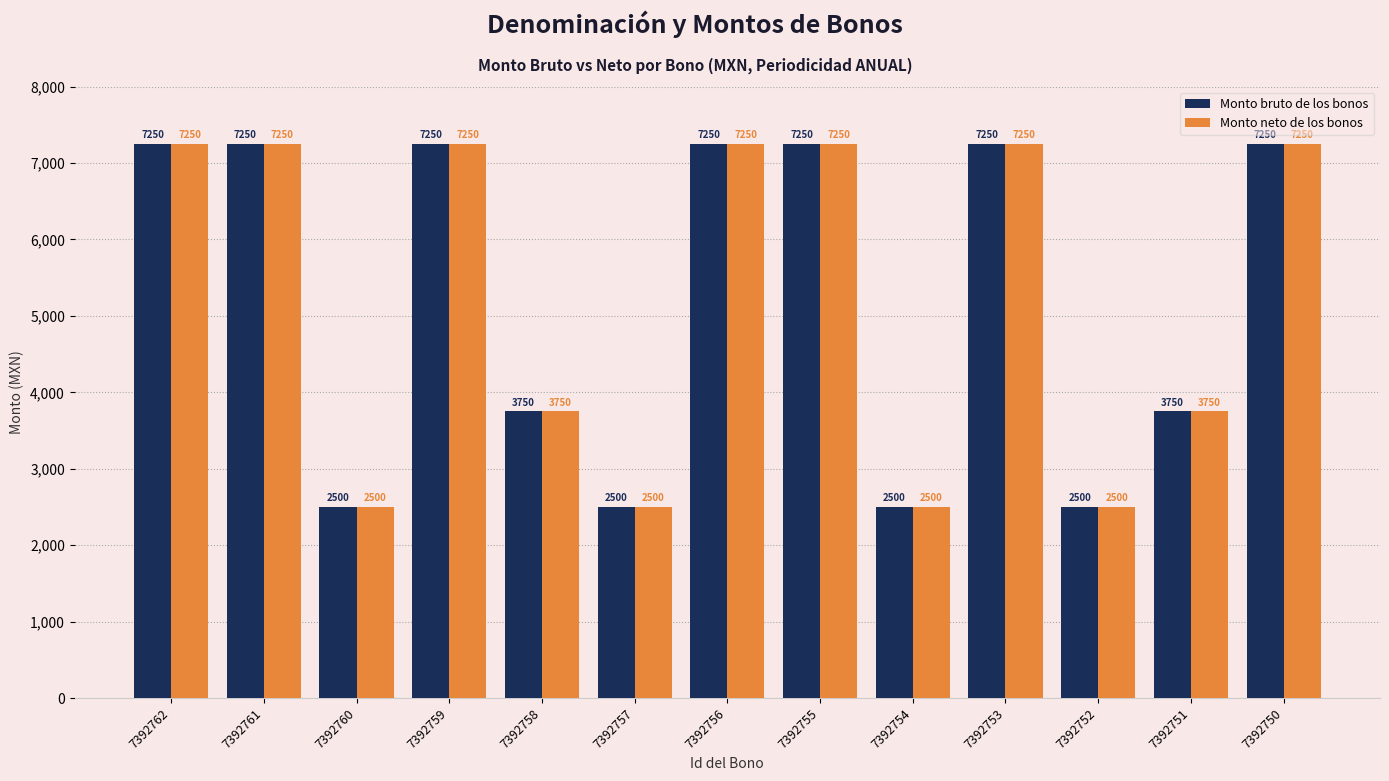

What value does the Monto neto de los bonos series have at 7392751, to the nearest 100?

3800